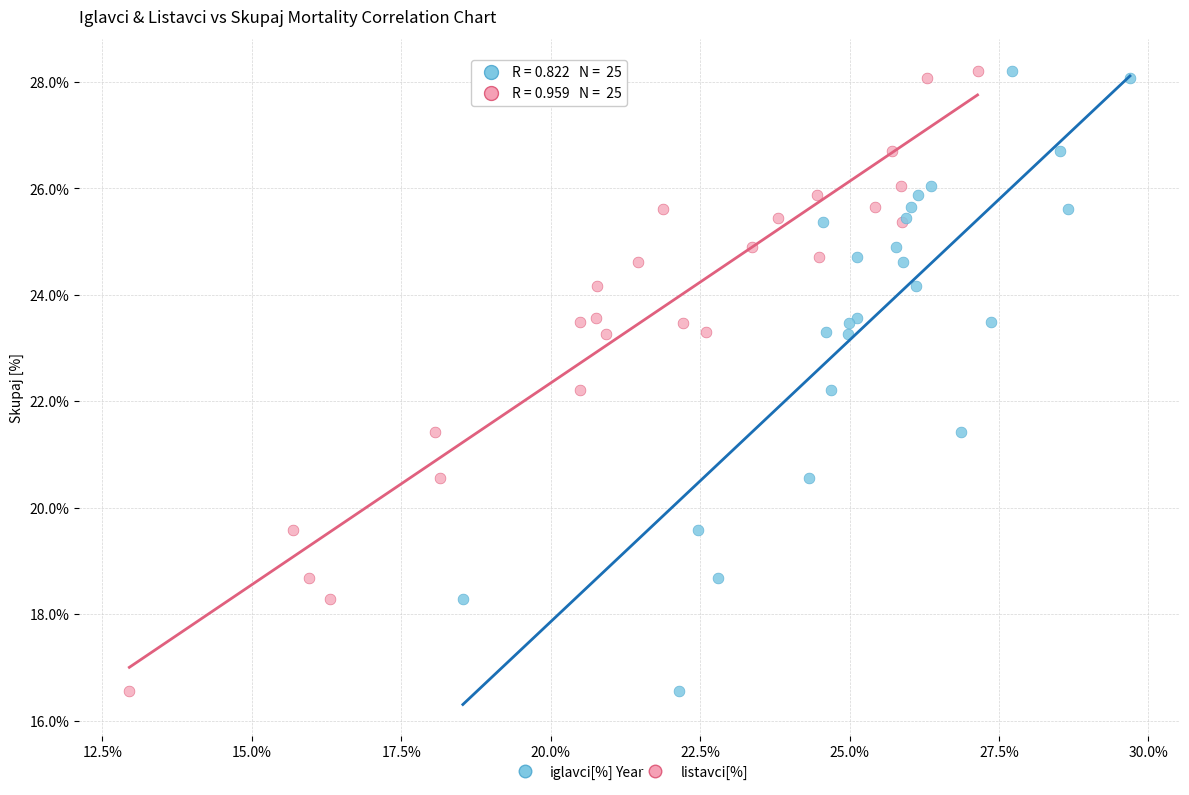

What are all the series names shown in the legend?

iglavci[%], listavci[%]